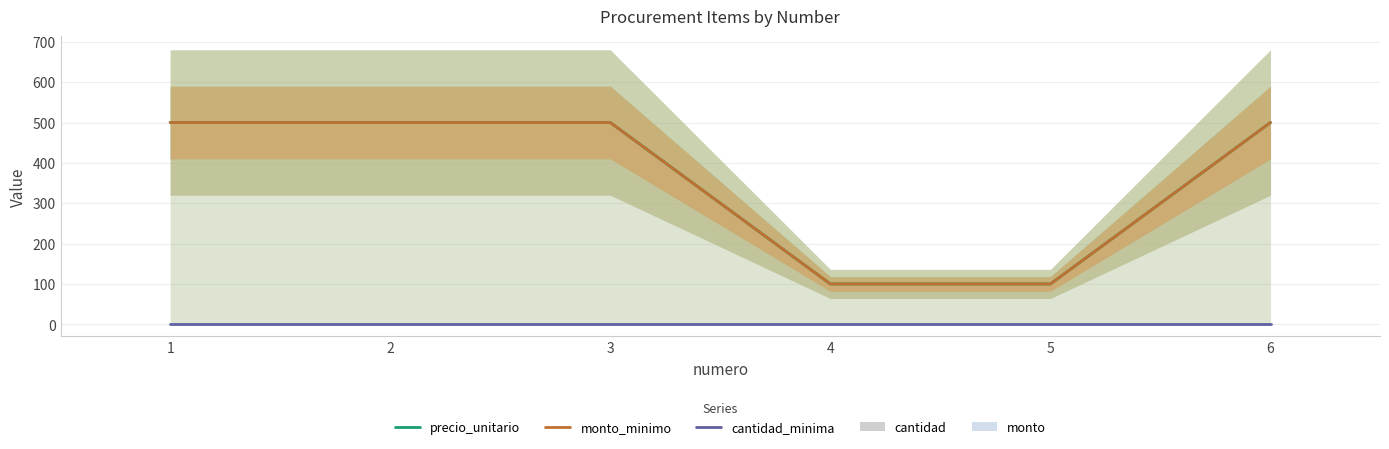

The value of cantidad at 2 is 0.3. True or false?

False